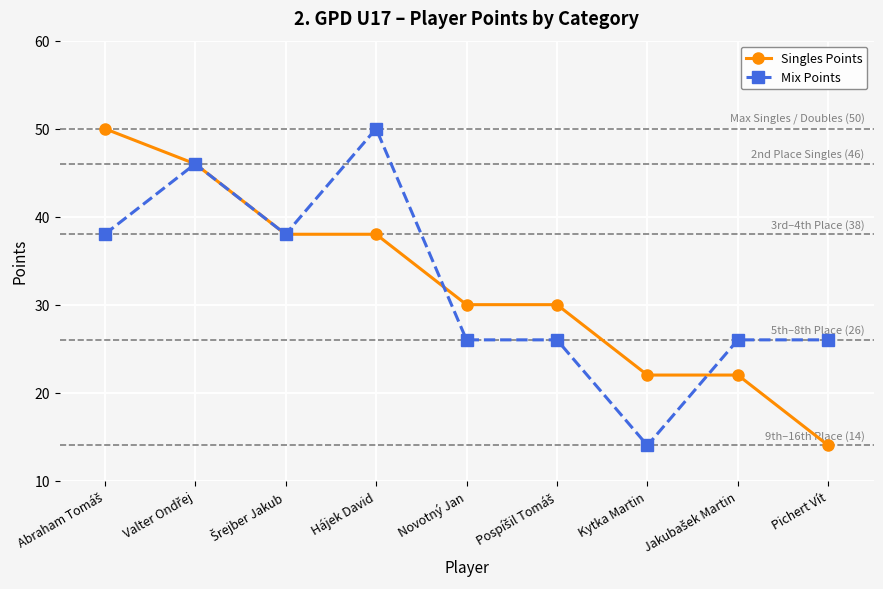

What are all the series names shown in the legend?

Singles Points, Mix Points